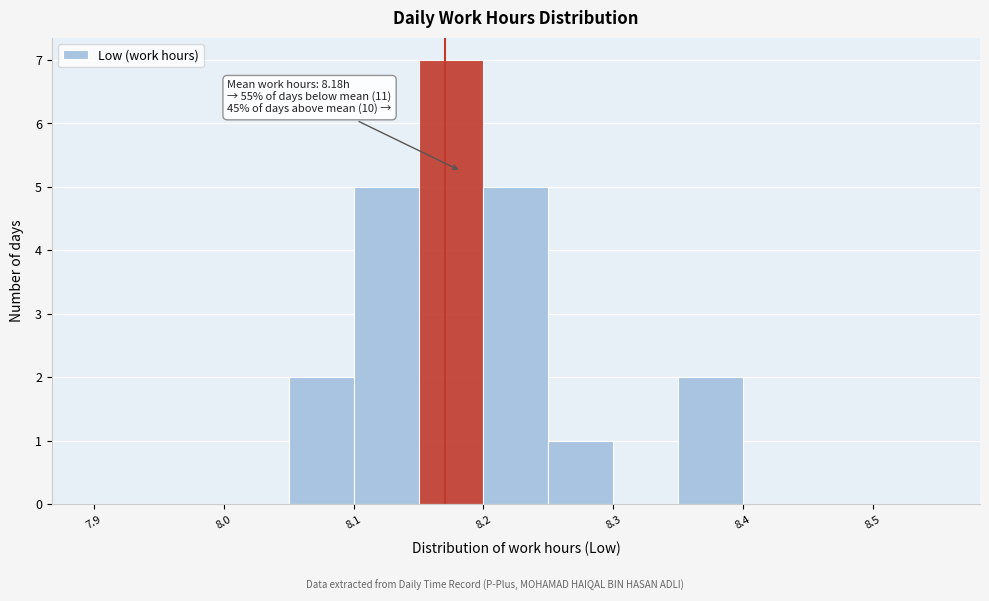

Over which range of the x-axis is the bar tallest?

8.15 to 8.20